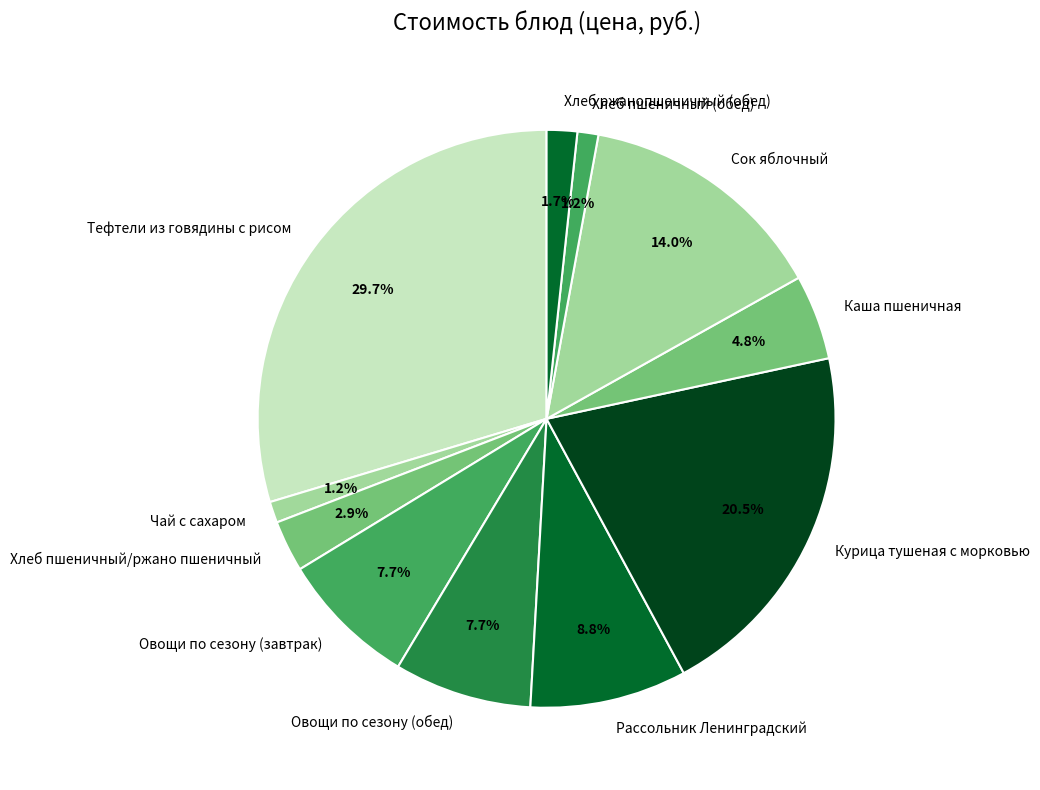

True or false: Овощи по сезону (завтрак) accounts for 14% of the total.

False